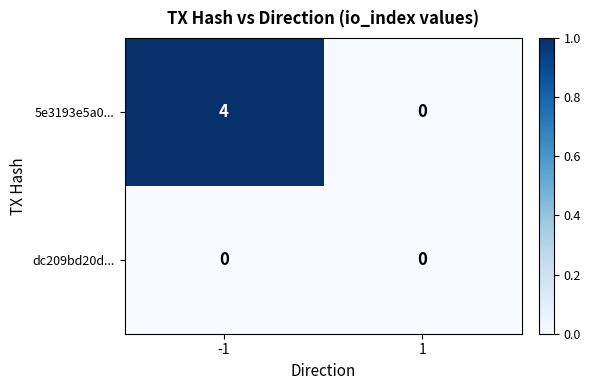

At which category is the sum across all series the highest?

-1